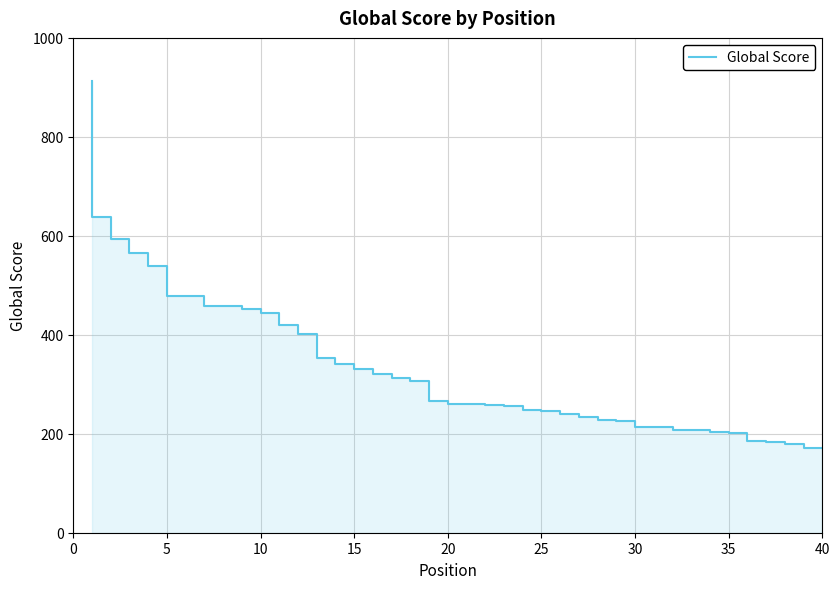

True or false: the data shows 286 at 40.

False